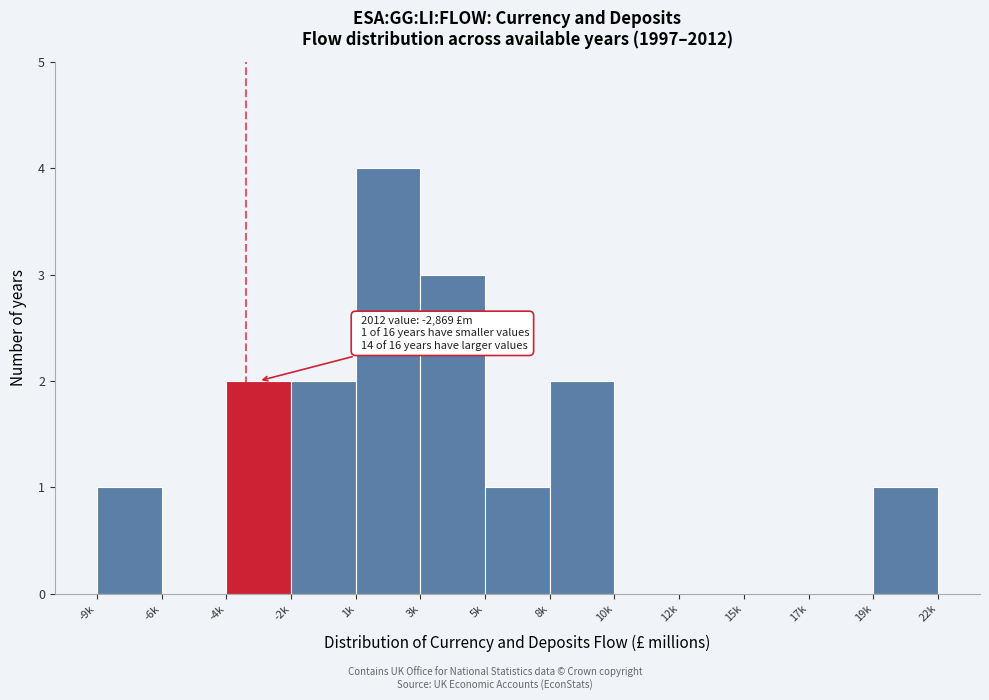

Reading right to left, list all the values displayed in this chart.

19k=1	17k=0	15k=0	12k=0	10k=0	8k=2	5k=1	3k=3	1k=4	-2k=2	-4k=2	-6k=0	-9k=1